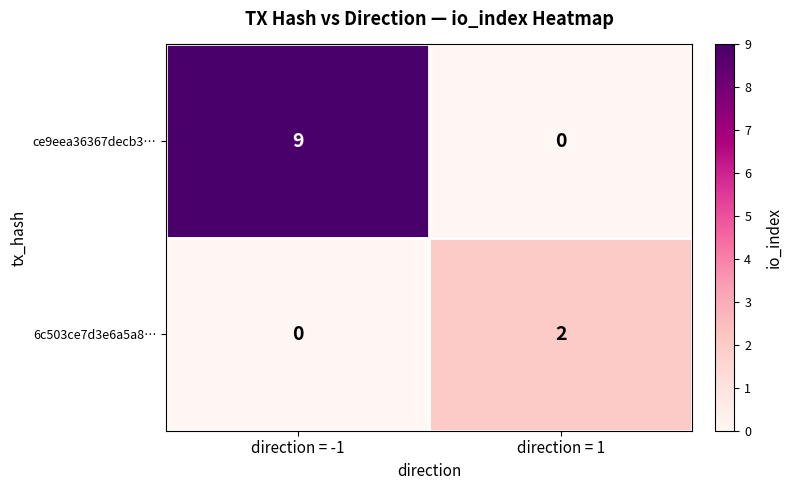

Rank the series at direction = -1 from lowest to highest value.

6c503ce7d3e6a5a8…, ce9eea36367decb3…